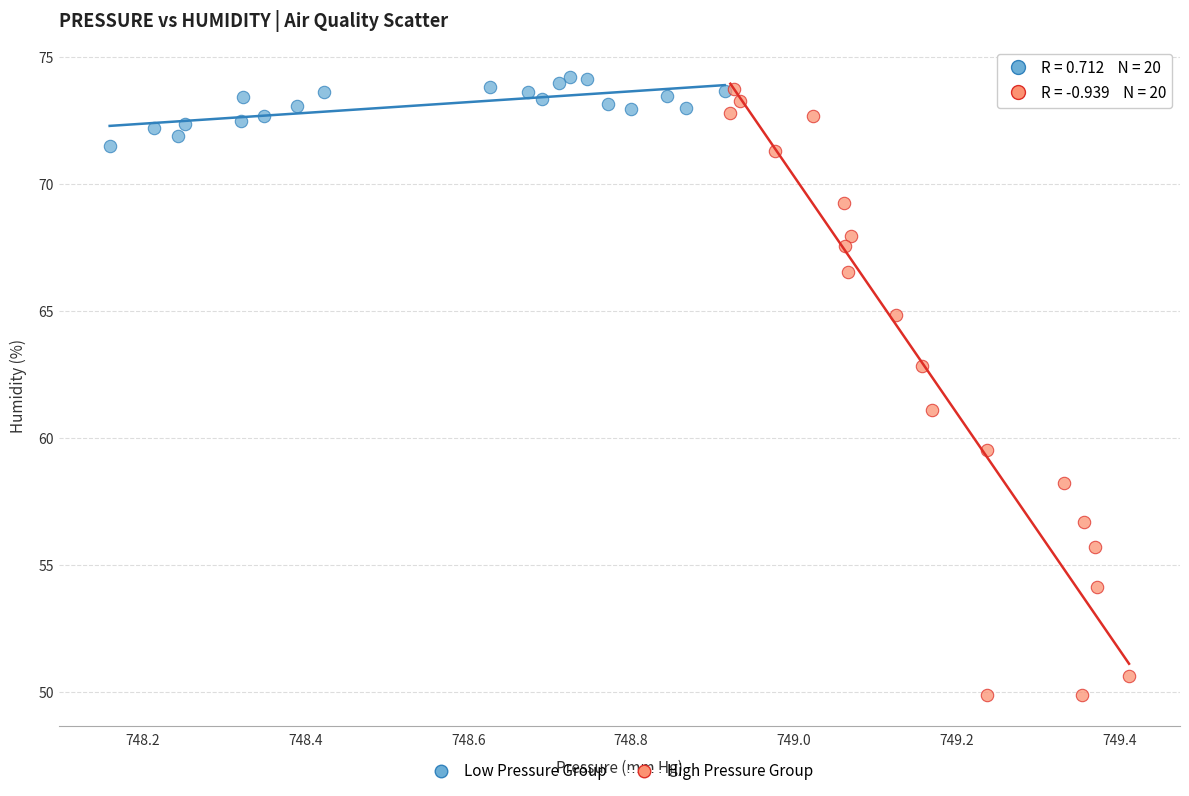

Which series contains the lowest Y value?

High Pressure Group